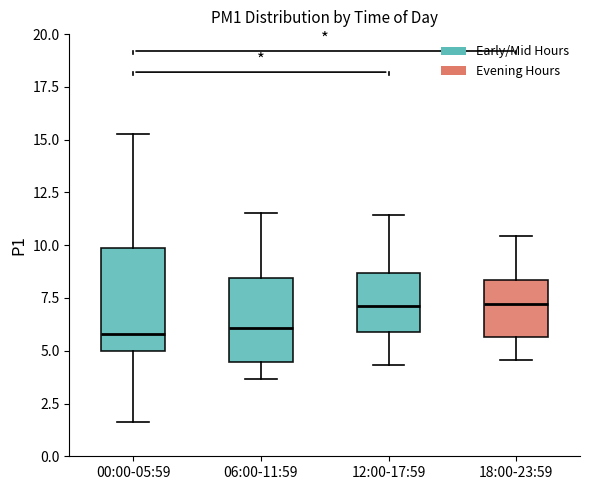

Reading left to right, transcribe this box plot: for each box, give where its median line is, the range the box spans, and where its two whiskers end, as read against the y-axis. The values are not printed on the chart, so give them approximately, as read against the axis.

00:00-05:59: median 6.0, box 5.0 to 10.0, whiskers 1.5 to 15.5
06:00-11:59: median 6.0, box 4.5 to 8.5, whiskers 3.5 to 11.5
12:00-17:59: median 7.0, box 6.0 to 8.5, whiskers 4.5 to 11.5
18:00-23:59: median 7.0, box 5.5 to 8.5, whiskers 4.5 to 10.5